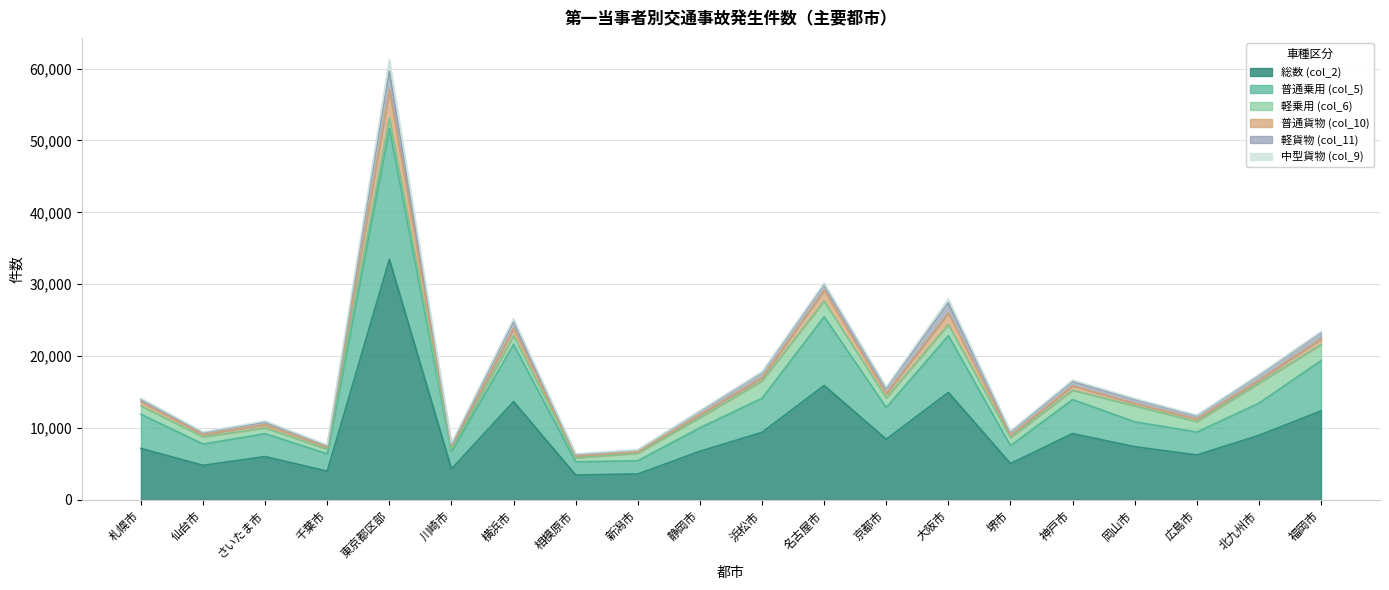

Which has a higher value, 堺市 or 静岡市?

静岡市